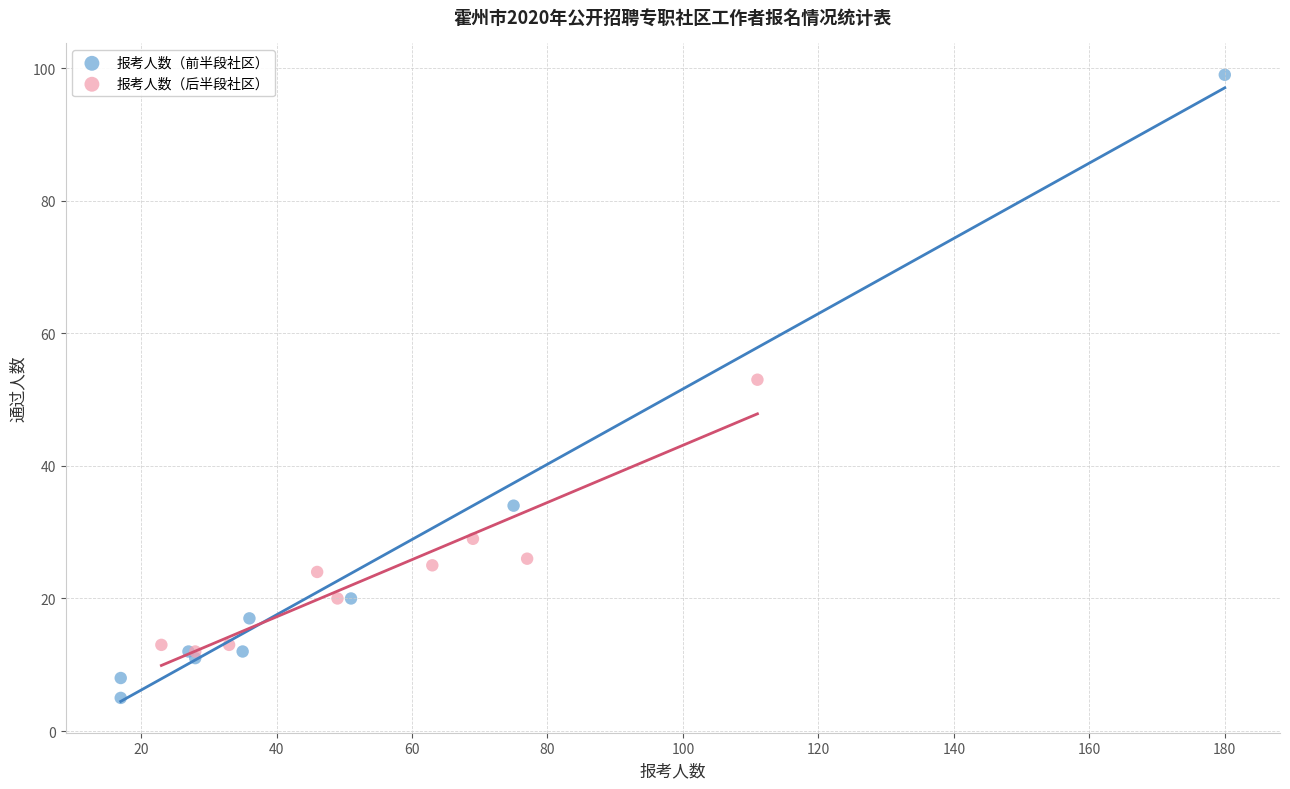

Which series contains the highest Y value?

报考人数（前半段社区）